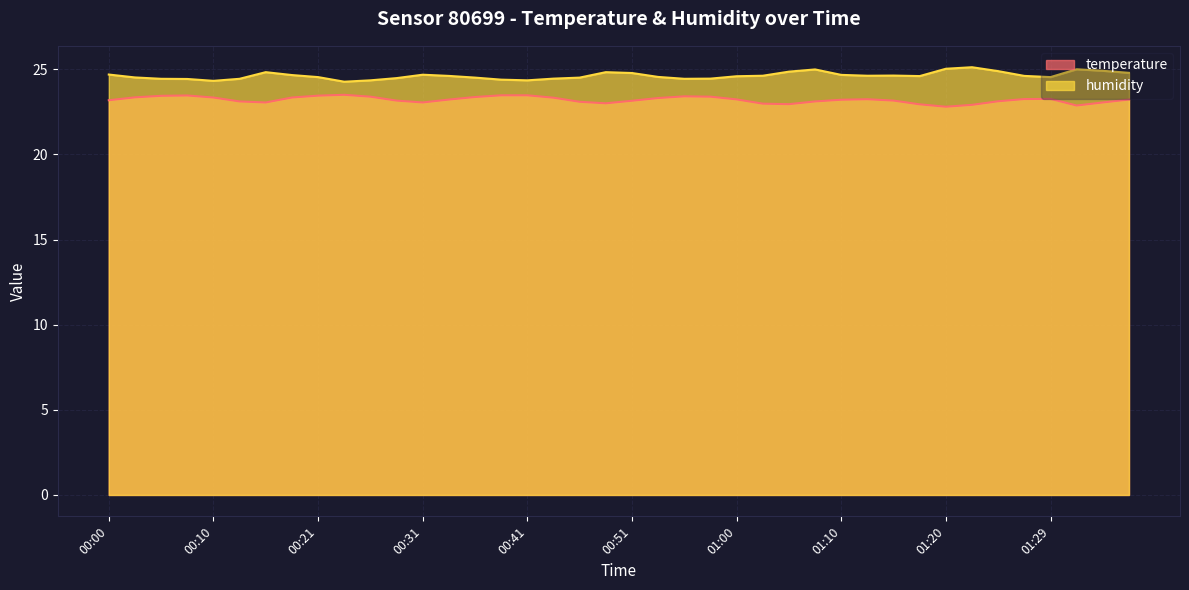

Does the chart display data point markers on the line(s)?

No